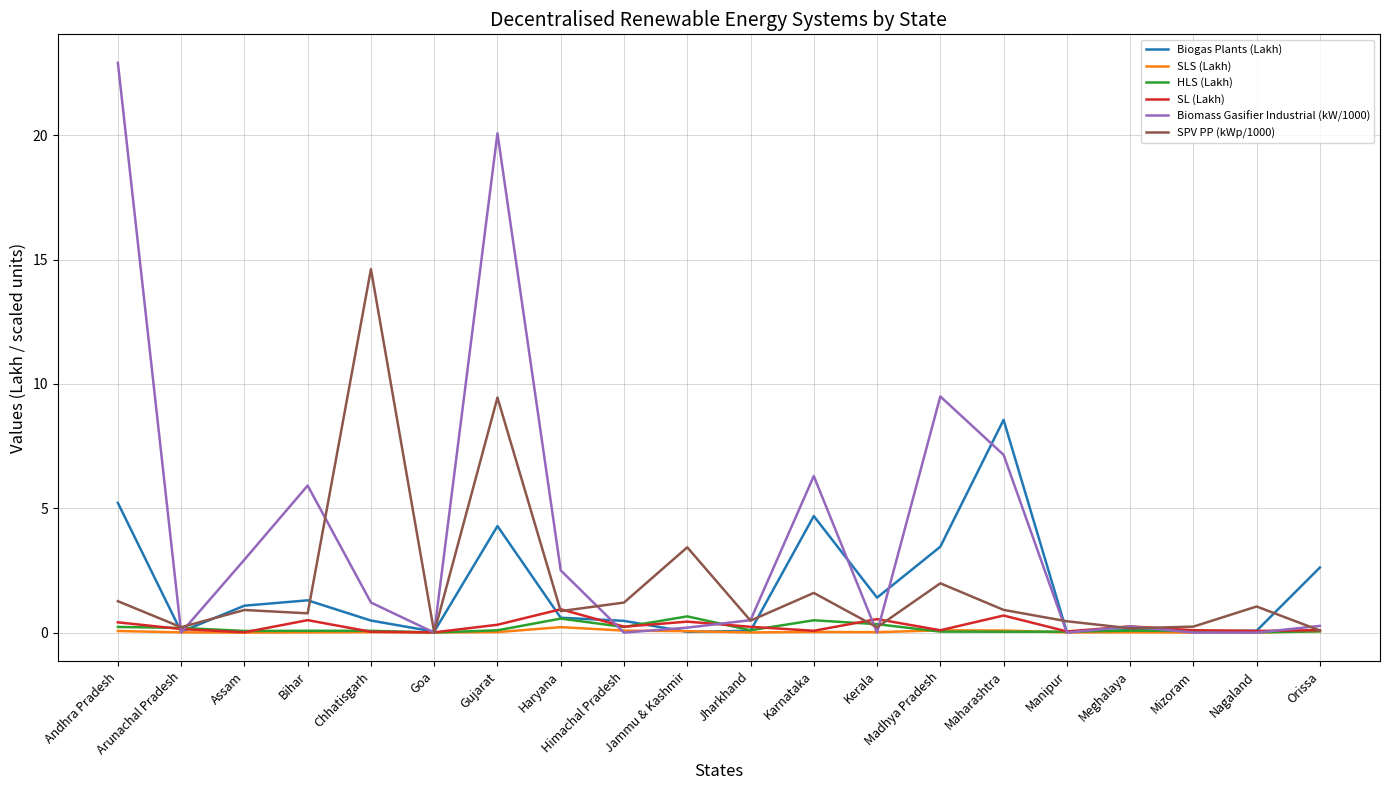

What position from the left is Jammu & Kashmir?

10